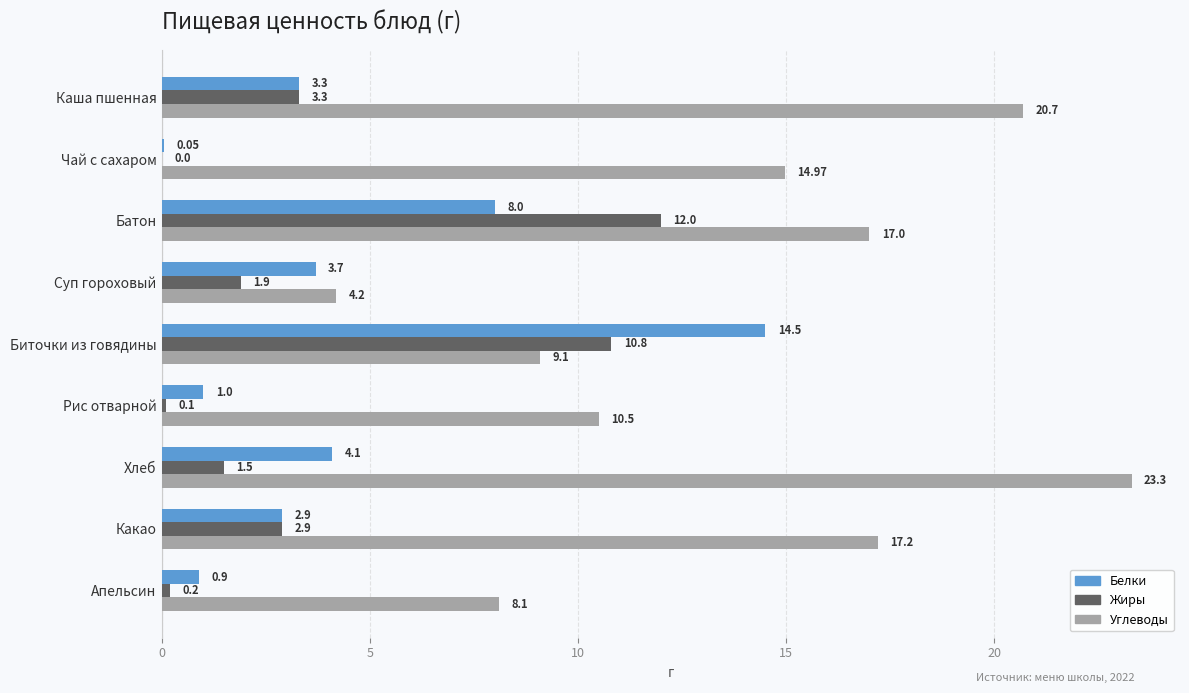

Which category has the highest value across all series?

Хлеб